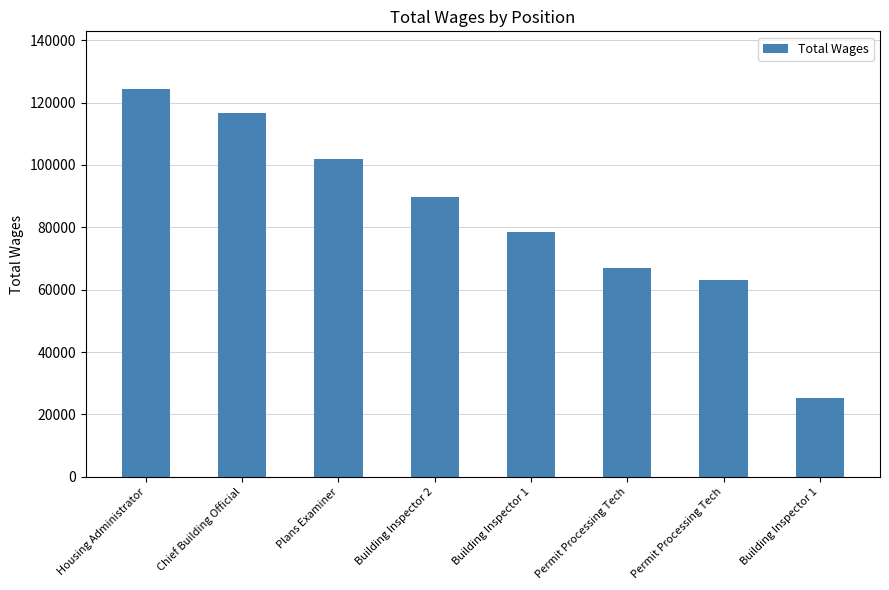

What value does the data have at Chief Building Official, to the nearest 10?

116520